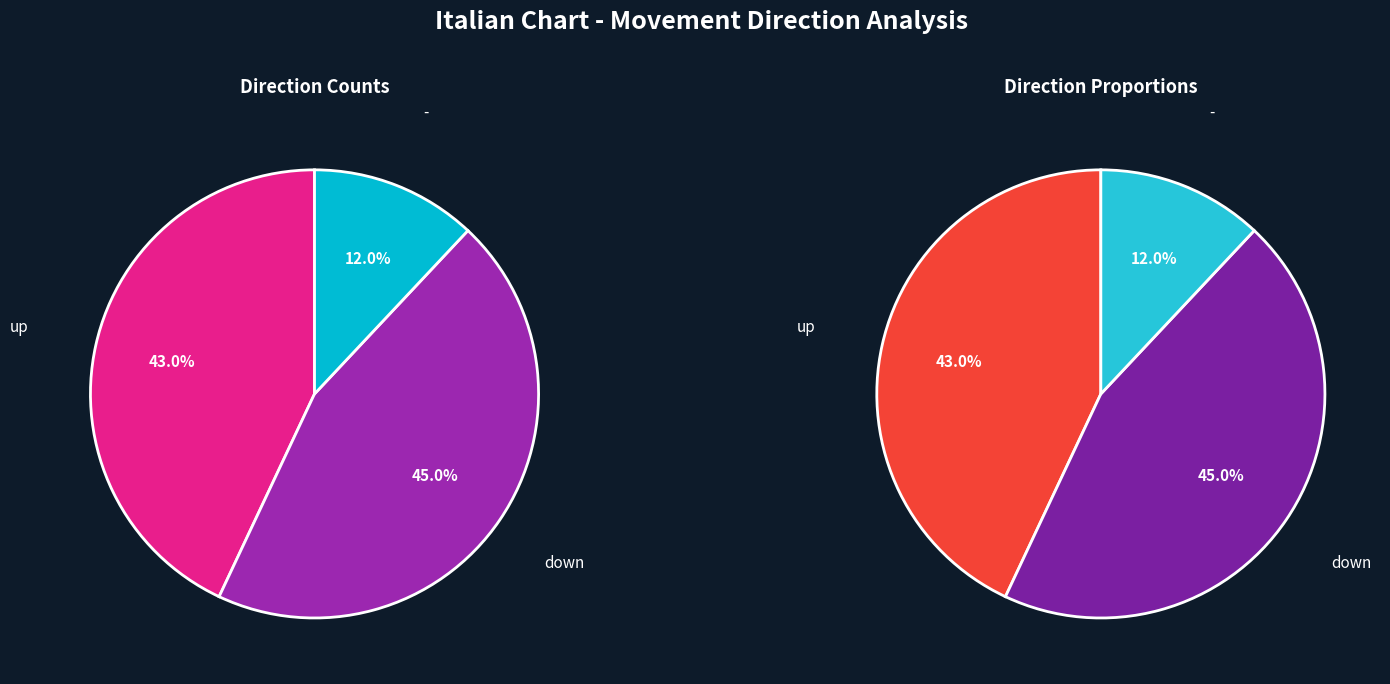

What percentage is NOT represented by up?

57.0%